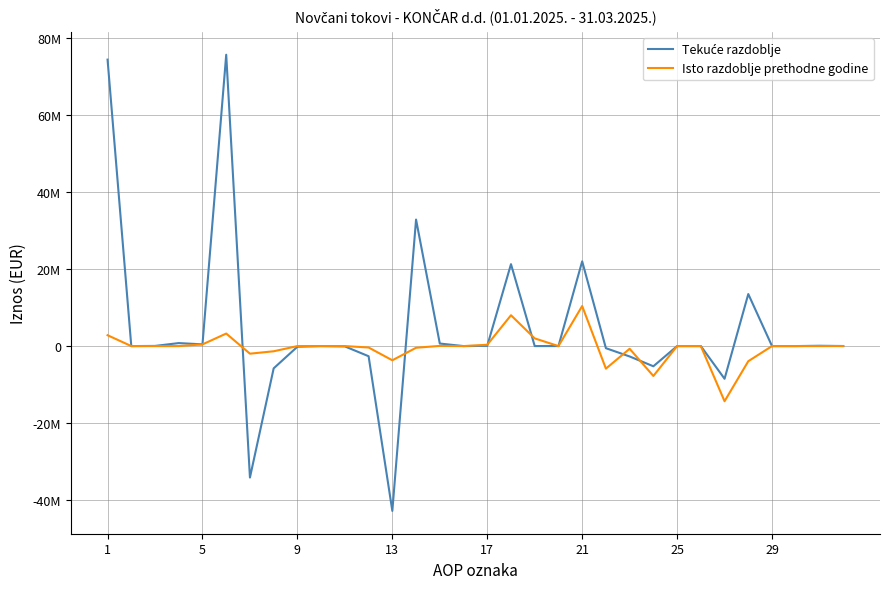

How many positive values does the Isto razdoblje prethodne godine series have?

9